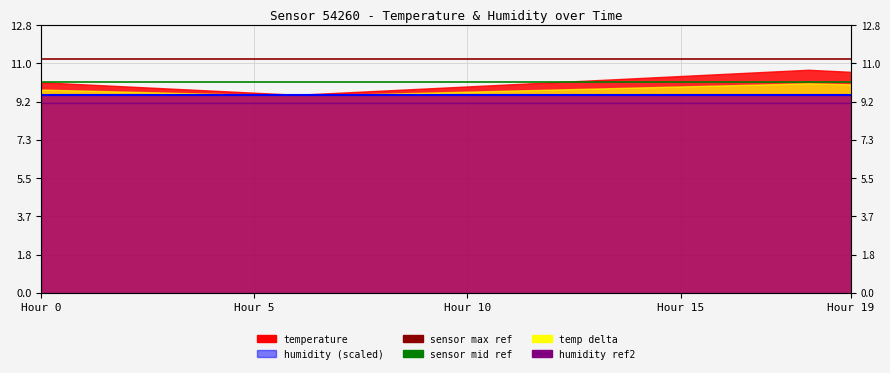

What is the sum of the sensor max ref values at 9 and 18?

22.5